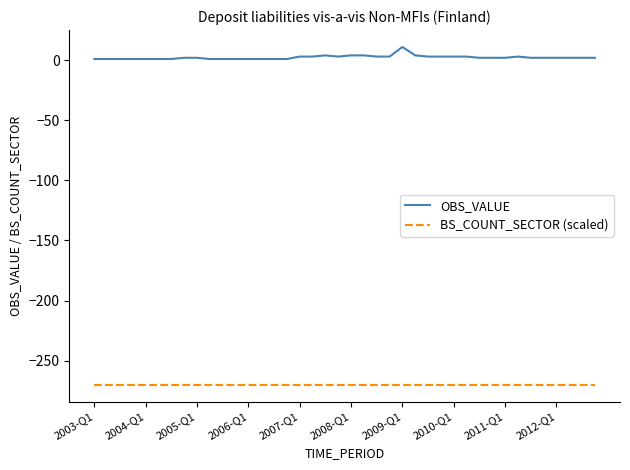

Which series has the widest spread of values?

OBS_VALUE